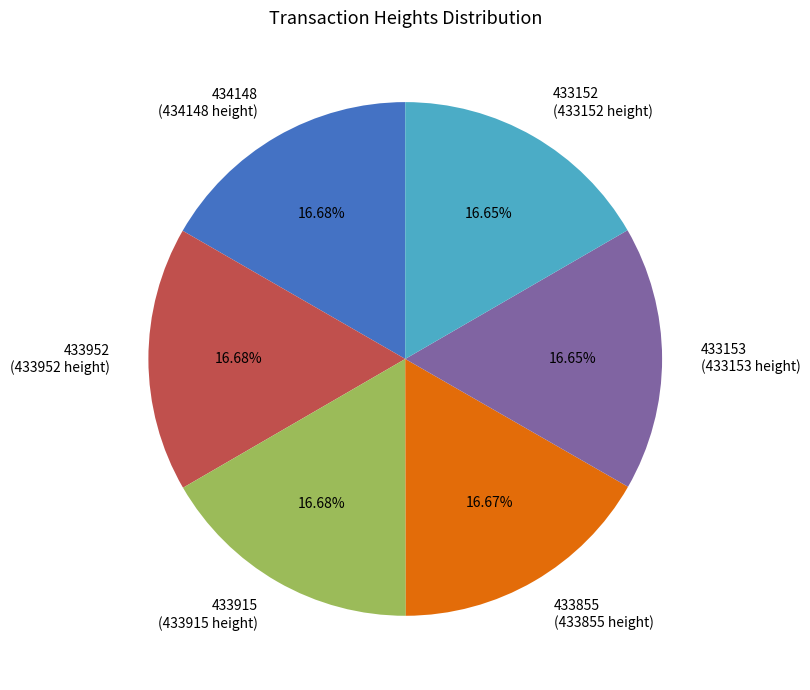

True or false: 434148 accounts for 17% of the total.

True